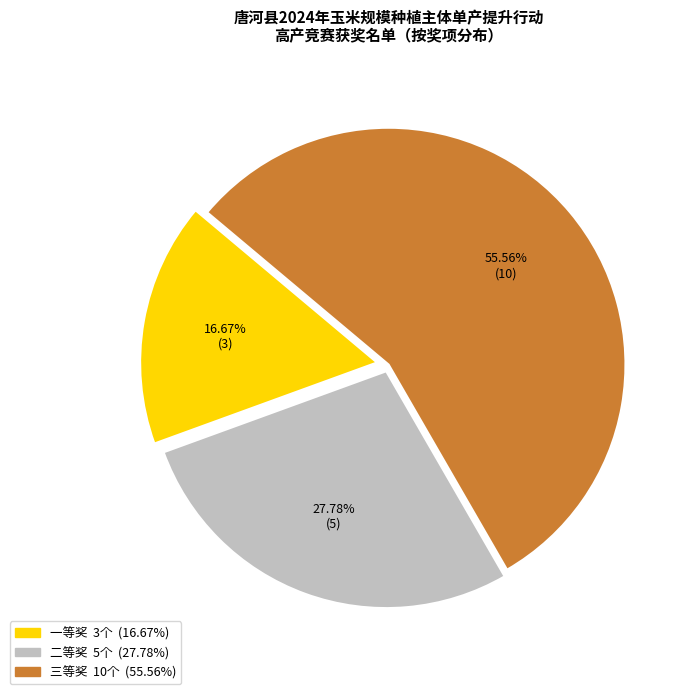

Rank the categories by value from lowest to highest.

一等奖, 二等奖, 三等奖